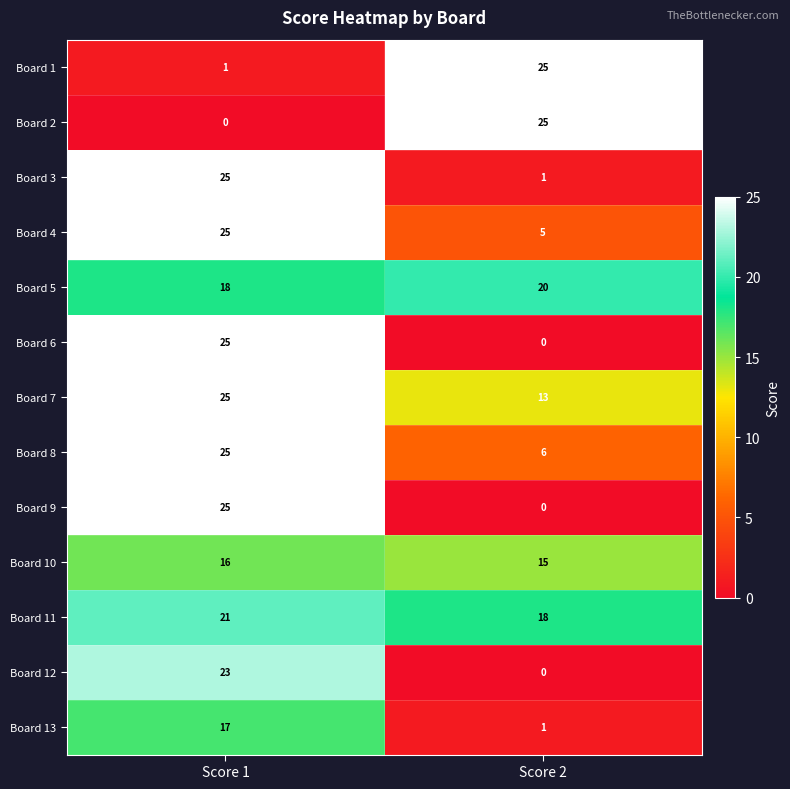

The value of Board 5 at Score 1 is 18. True or false?

True